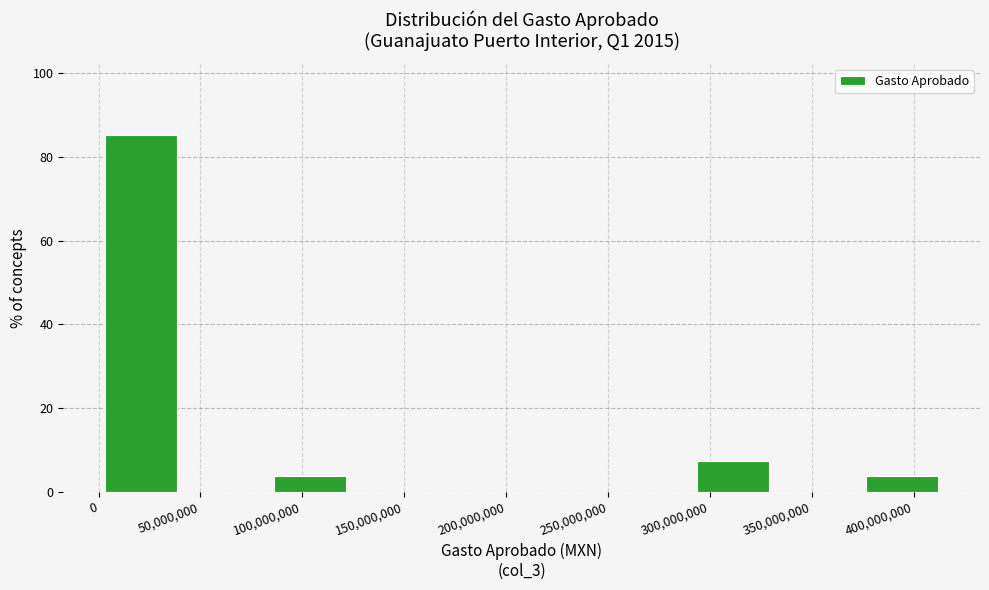

Which range on the x-axis has the tallest bar?

0 to 40000000